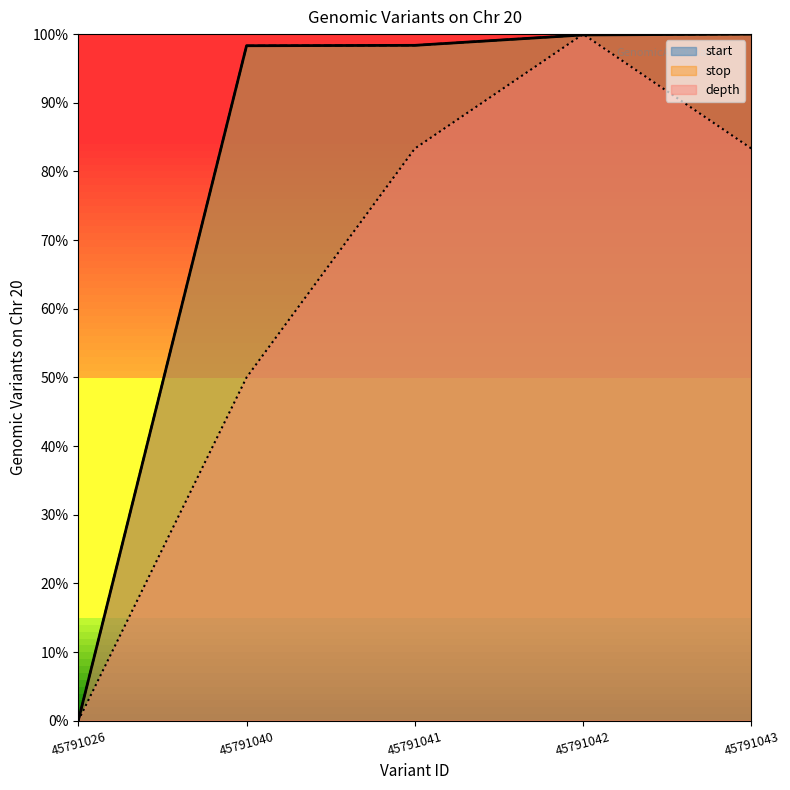

Reading left to right, extract all data points from this chart.

start: 45791026=0.0	45791040=1.0	45791041=1.0	45791042=1.0	45791043=1.0
stop: 45791026=0.0	45791040=1.0	45791041=1.0	45791042=1.0	45791043=1.0
depth: 45791026=0.0	45791040=0.5	45791041=0.8	45791042=1.0	45791043=0.8